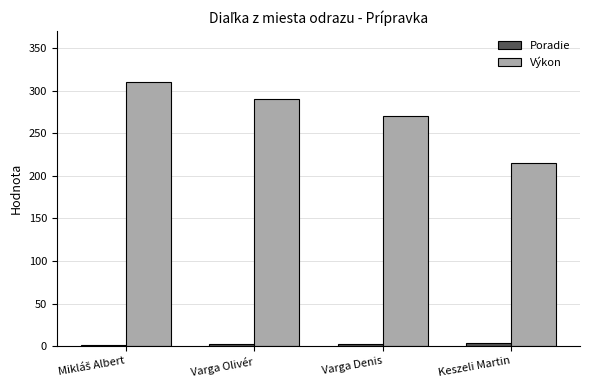

Which series changed the most between Varga Olivér and Keszeli Martin?

Výkon